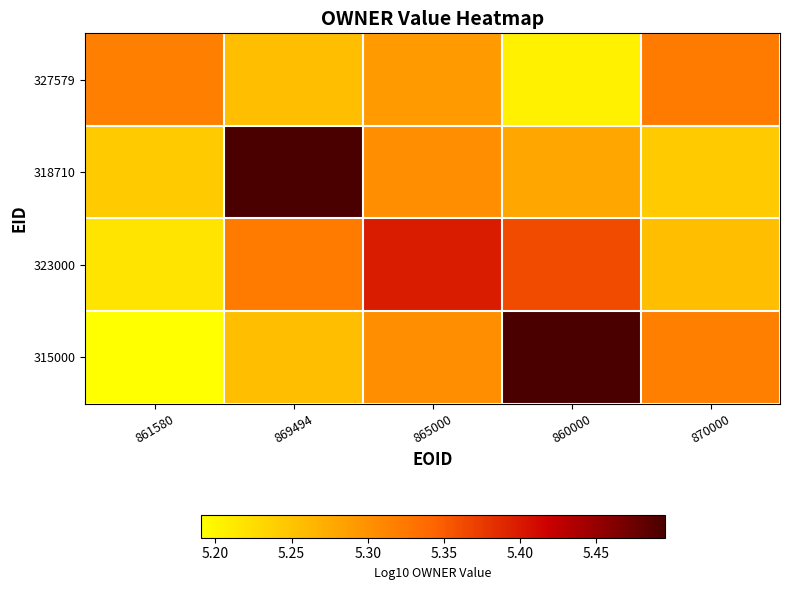

What is the total value across all series at 861580?

21.0